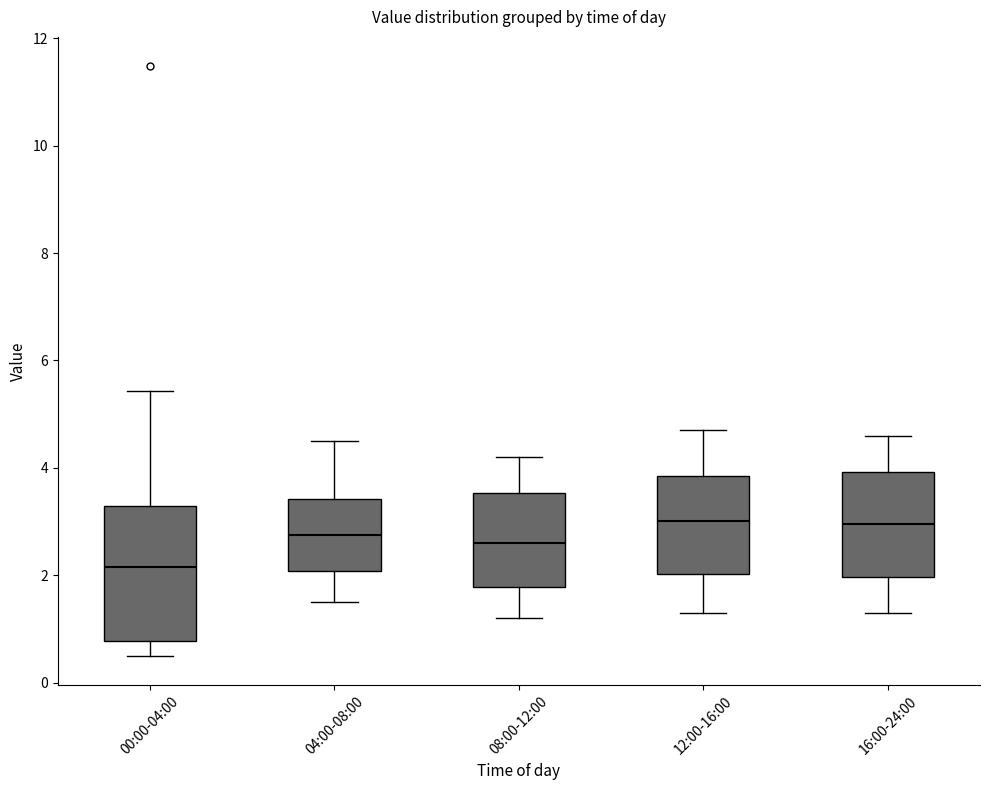

Which box is the tallest, from its lower edge to its upper edge?

00:00-04:00